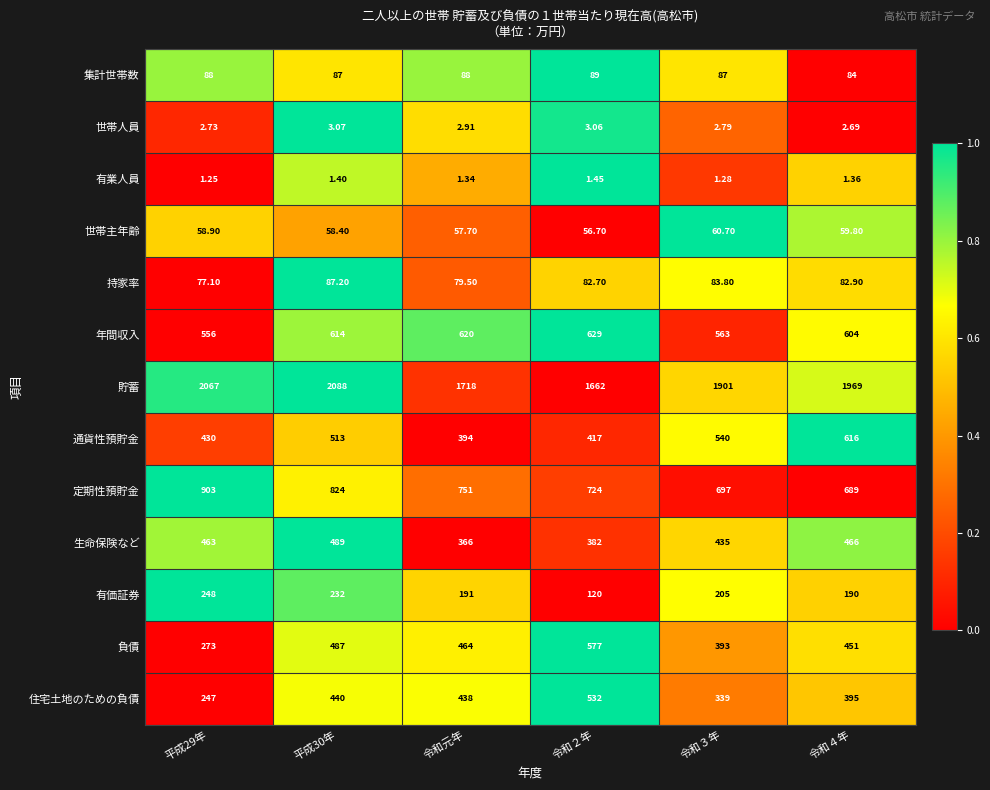

Which series has the largest range (max minus min)?

貯蓄